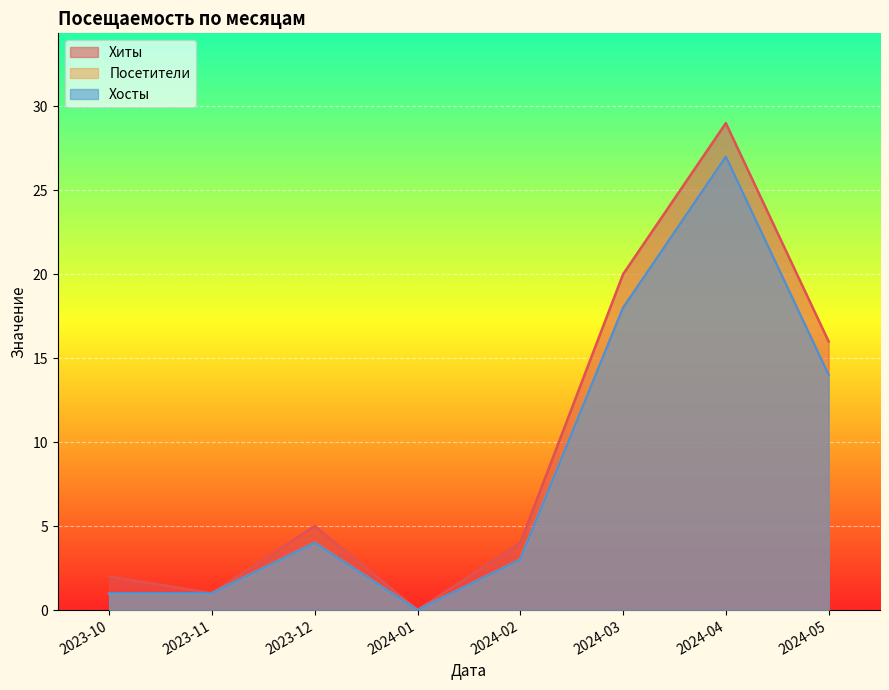

What position from the right is 2024-03?

3